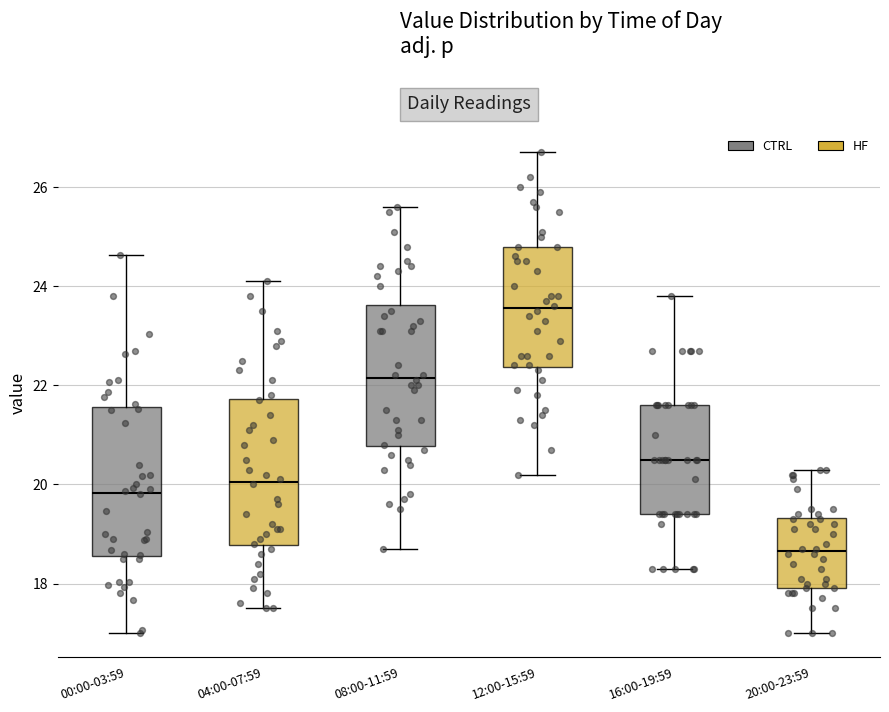

Which box's median line is the highest?

12:00-15:59